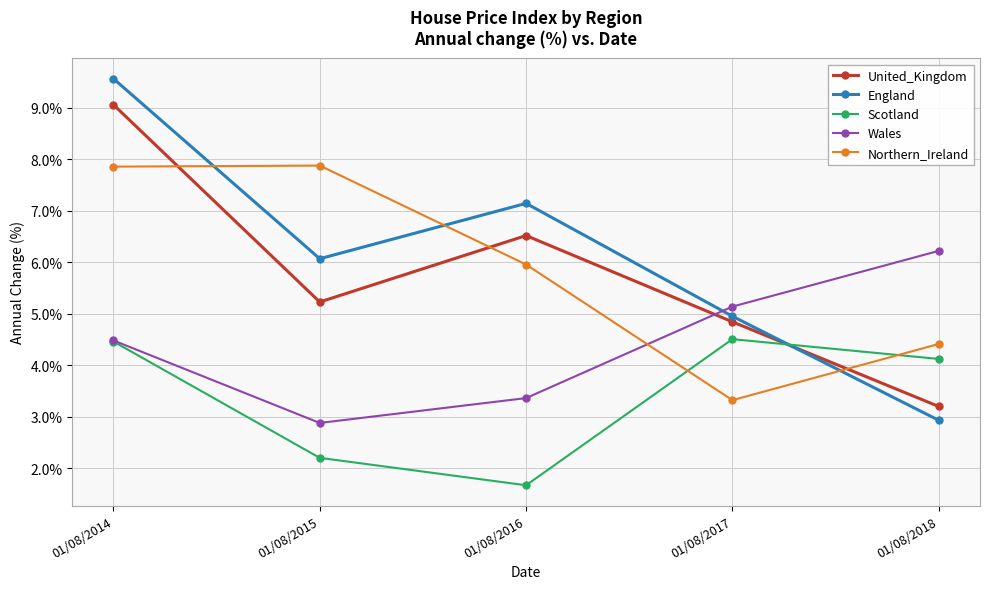

Count the number of categories in the chart.

5